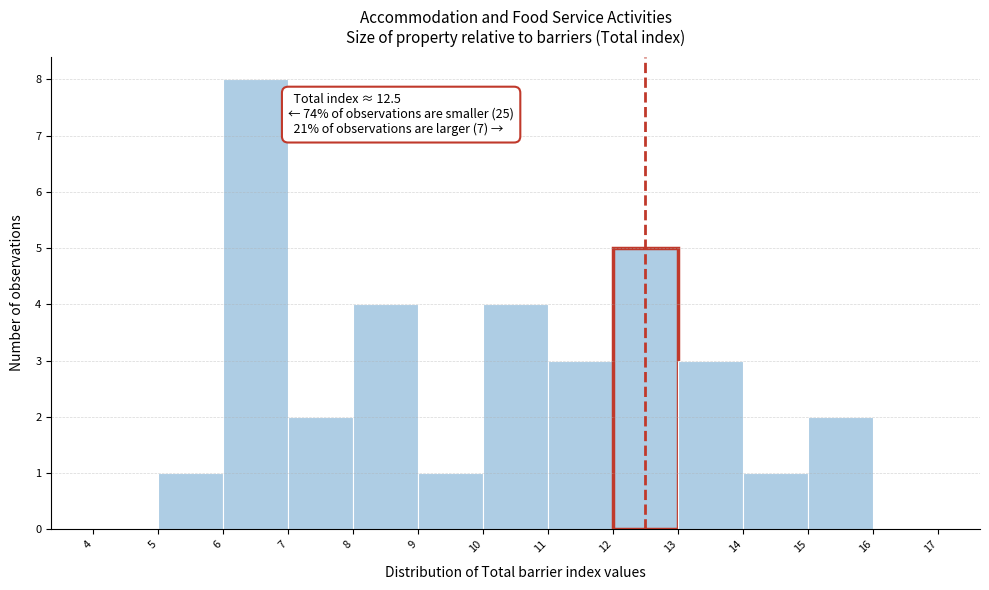

Which range on the x-axis has the tallest bar?

6 to 7